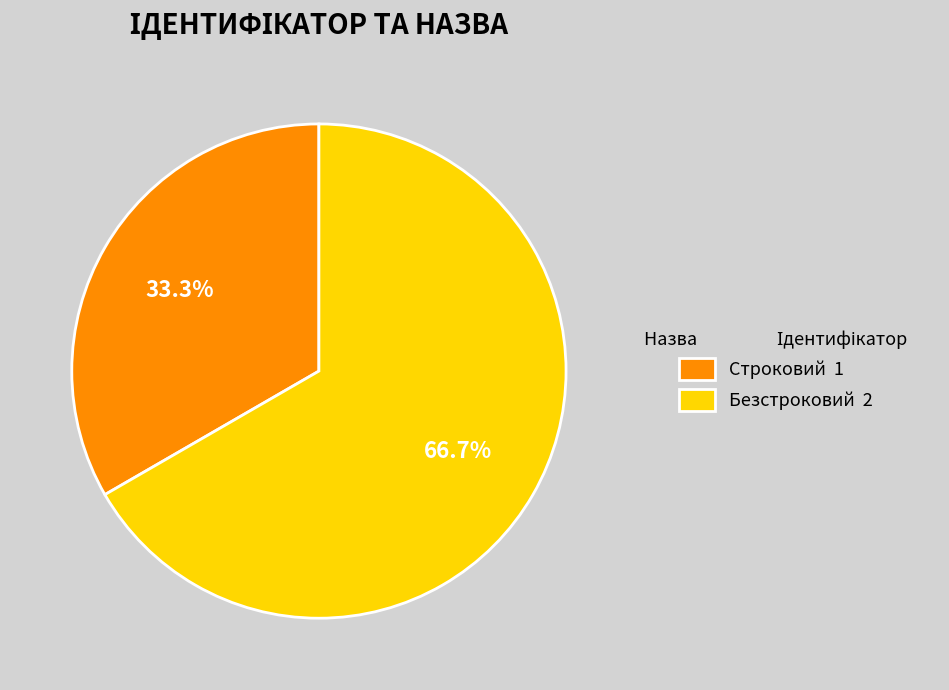

What percentage is NOT represented by Безстроковий?

33.3%